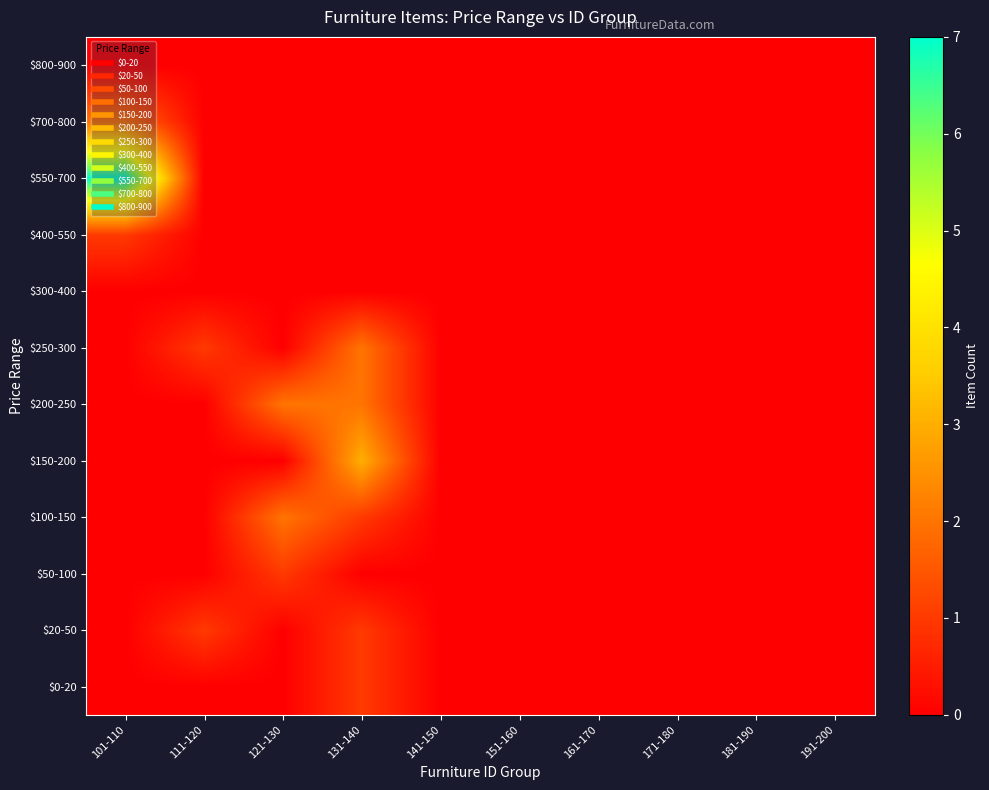

What is the maximum value shown in the chart?

7